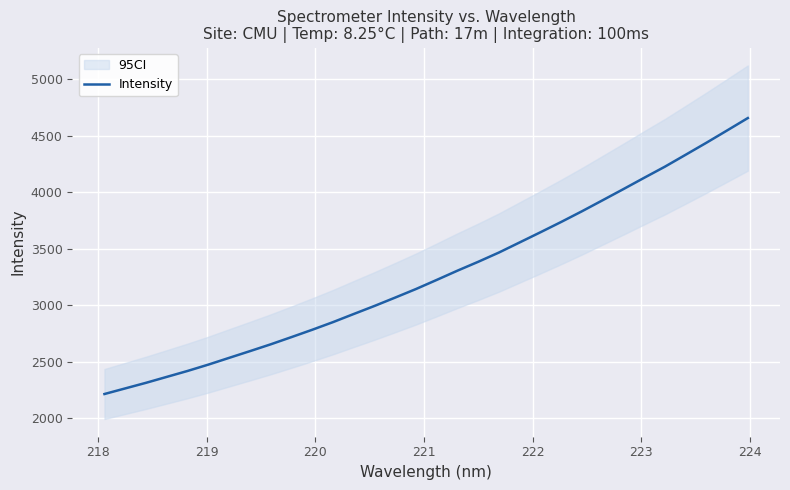

What is the maximum value shown in the chart?

4655.1